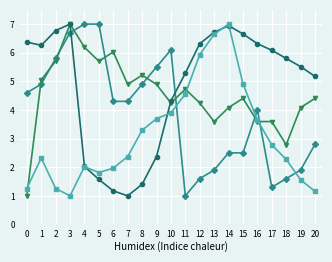

What is the total value across all series at 14?

20.5